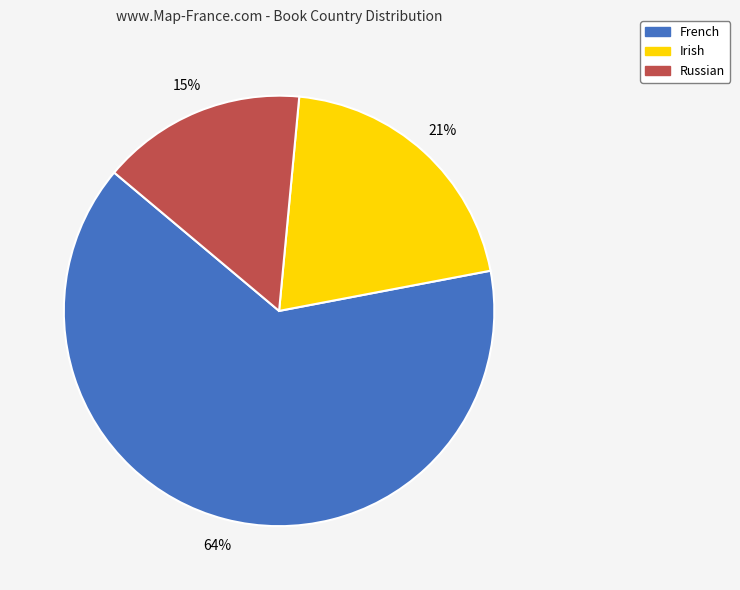

Is it true that Irish is 21% of the pie?

True